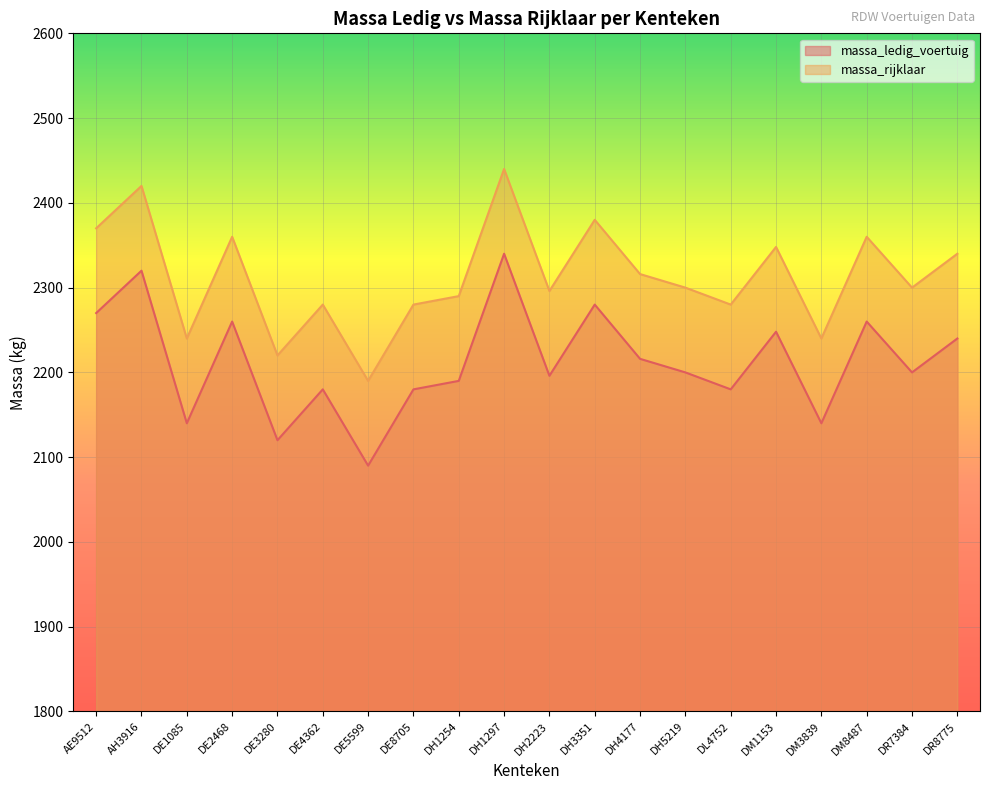

How many values in the massa_ledig_voertuig series exceed 2200?

9